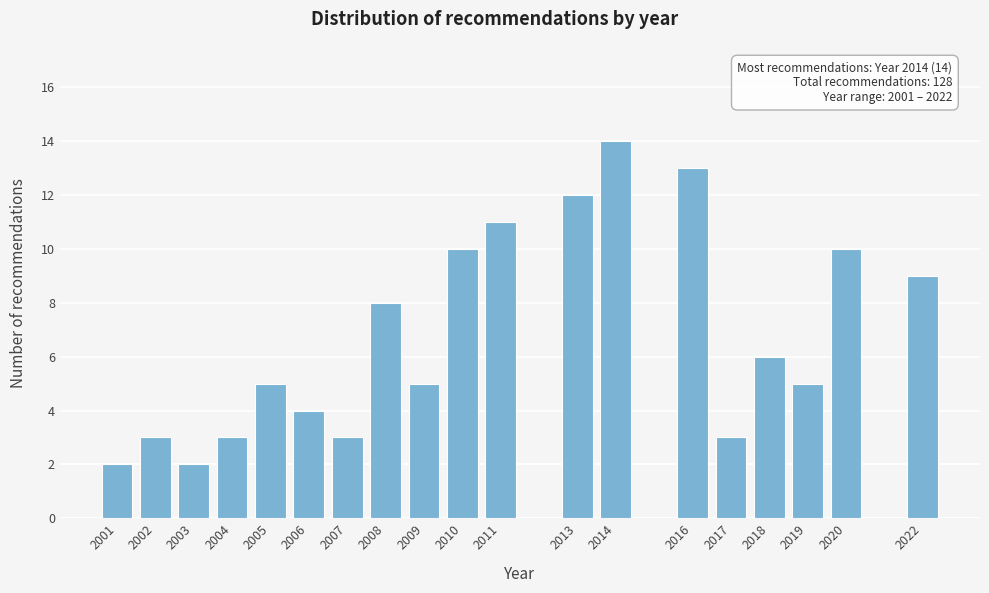

Reading left to right, list all the values displayed in this chart.

2001=2	2002=3	2003=2	2004=3	2005=5	2006=4	2007=3	2008=8	2009=5	2010=10	2011=11	2013=12	2014=14	2016=13	2017=3	2018=6	2019=5	2020=10	2022=9